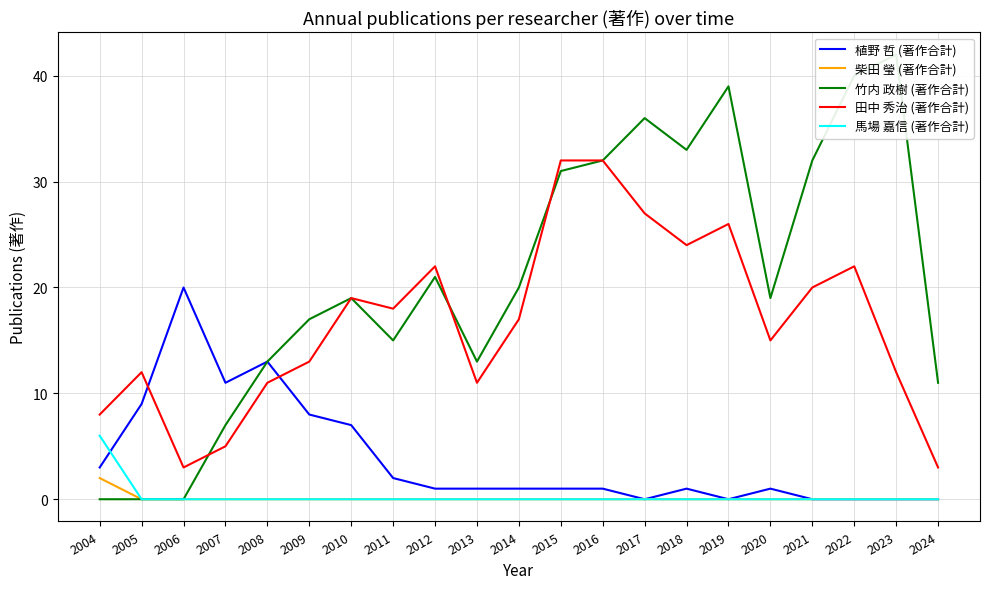

The value of 田中 秀治 (著作合計) at 2020 is 9. True or false?

False